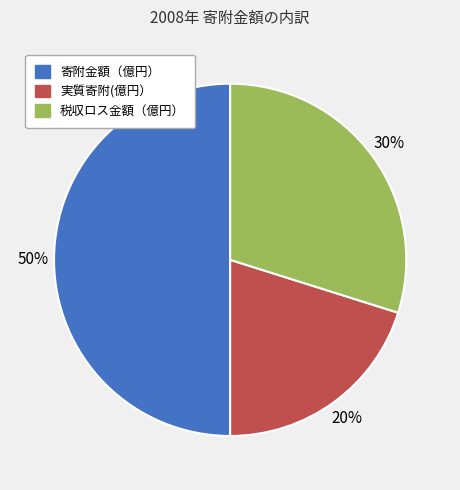

Approximately how many times larger is the value at 実質寄附(億円） compared to 税収ロス金額（億円）?

0.7